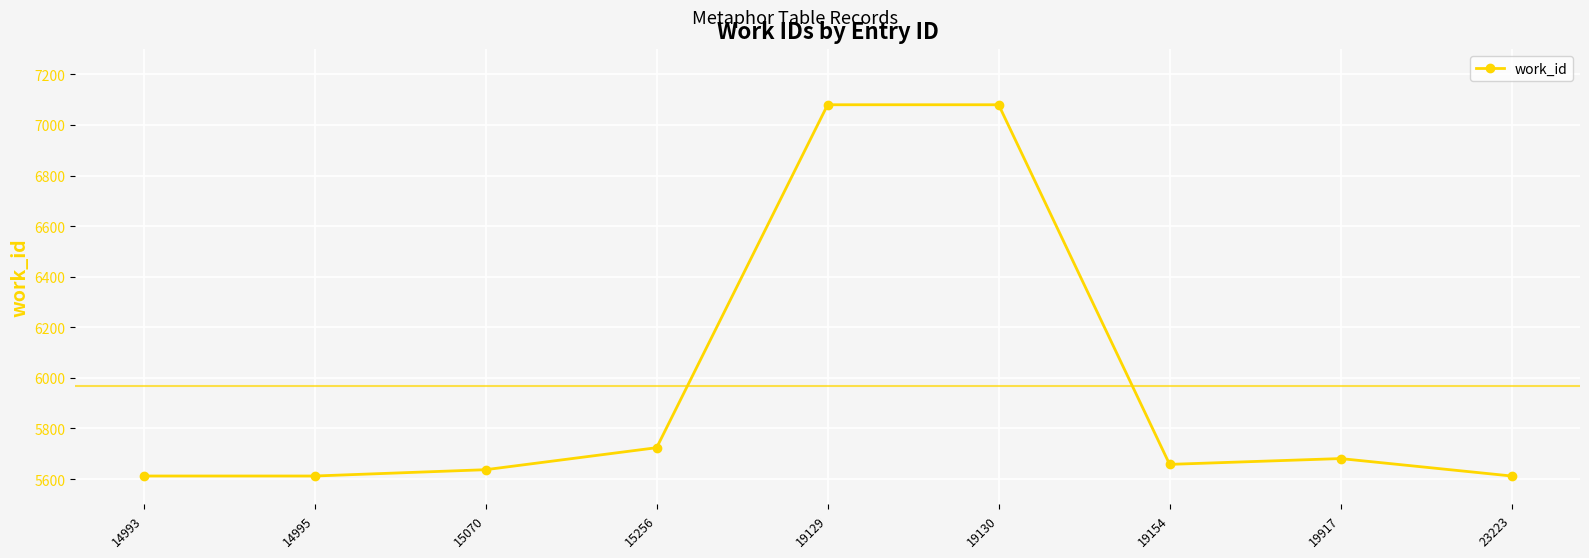

What is the greatest value displayed?

7080